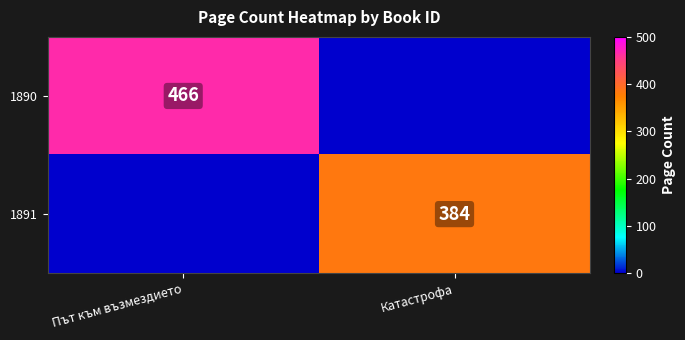

Is it true that 1890 equals 610 at Път към възмездието?

False